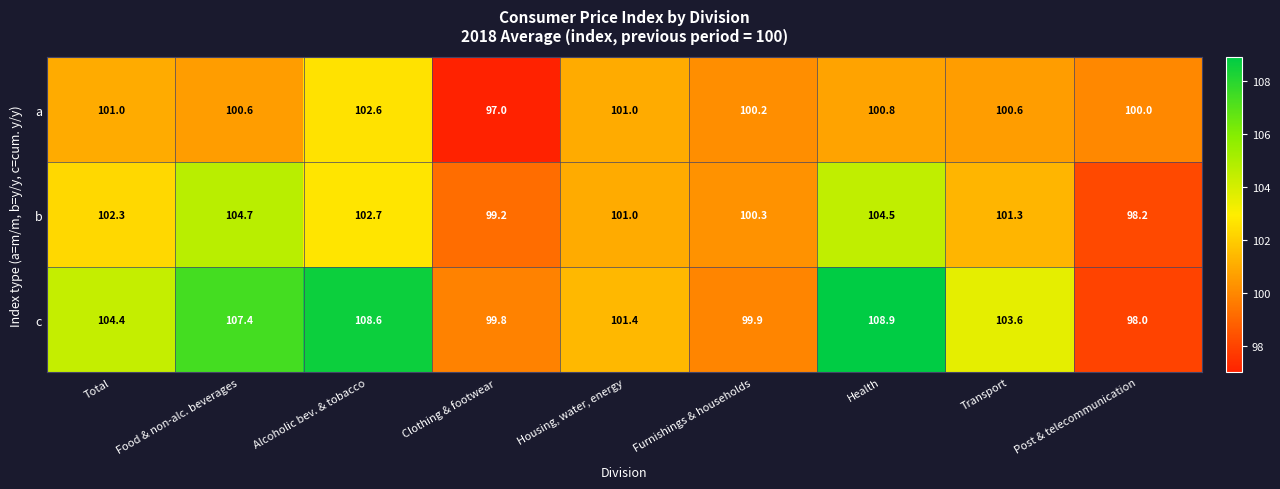

What is the highest value of the c series?

108.9